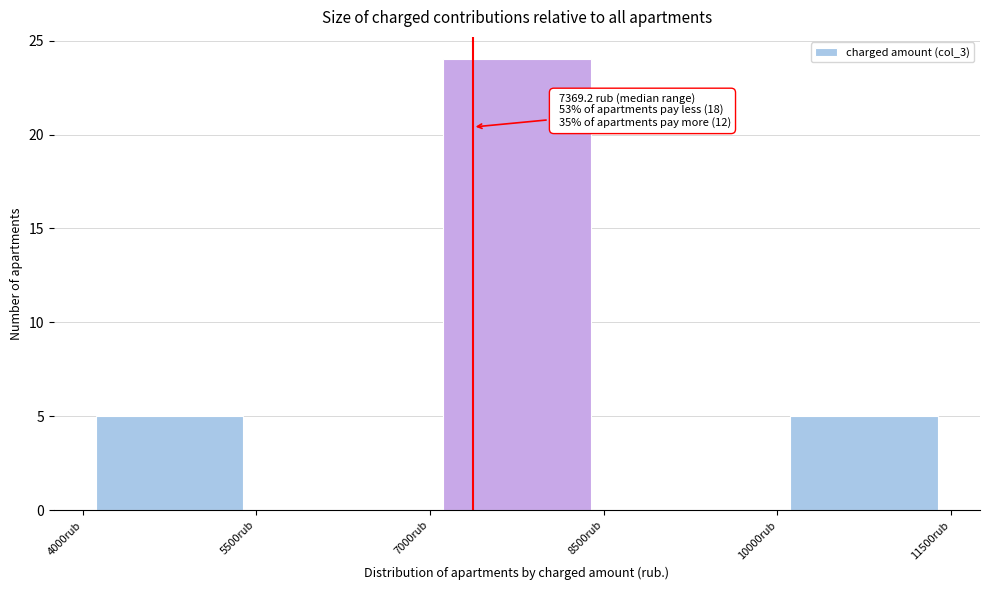

Over which range of the x-axis is the bar tallest?

7000 to 8500